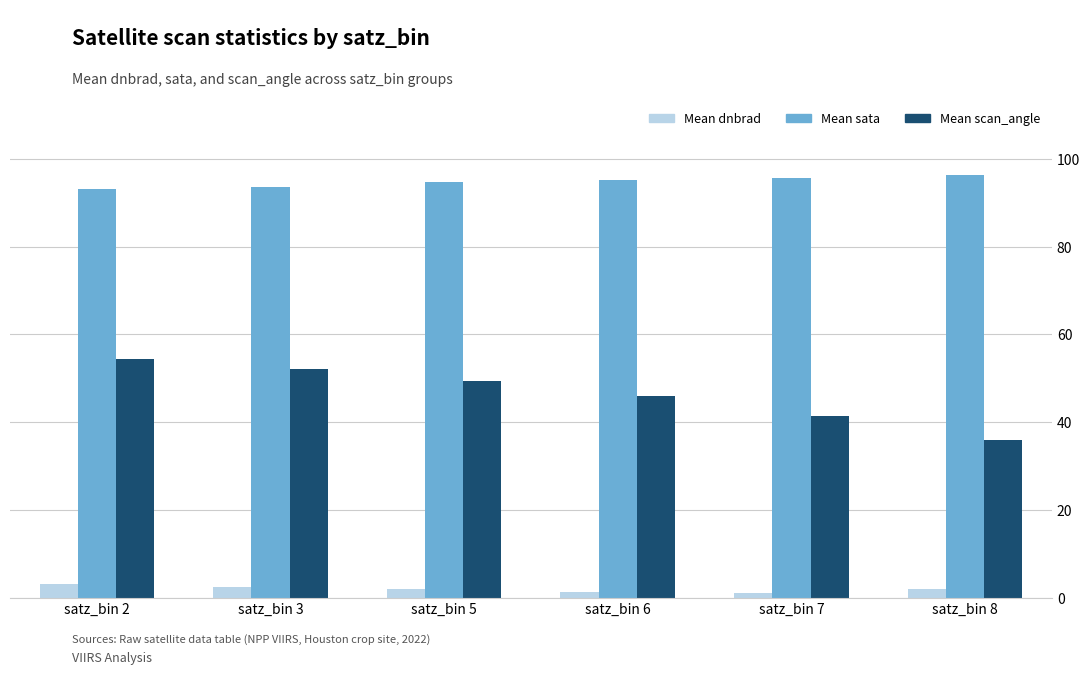

What is the sum of the Mean sata values at satz_bin 5 and satz_bin 7?

190.2